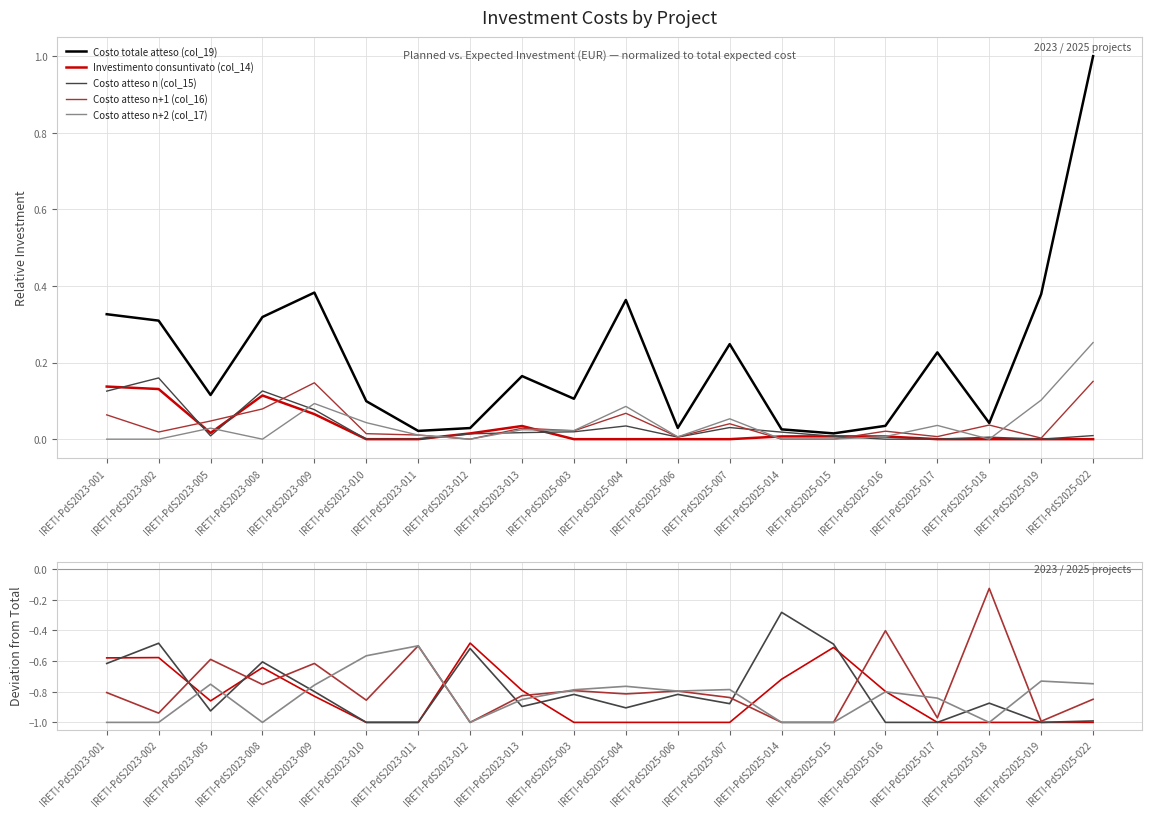

What is the label of the 2nd point from the right?

IRETI-PdS2025-019